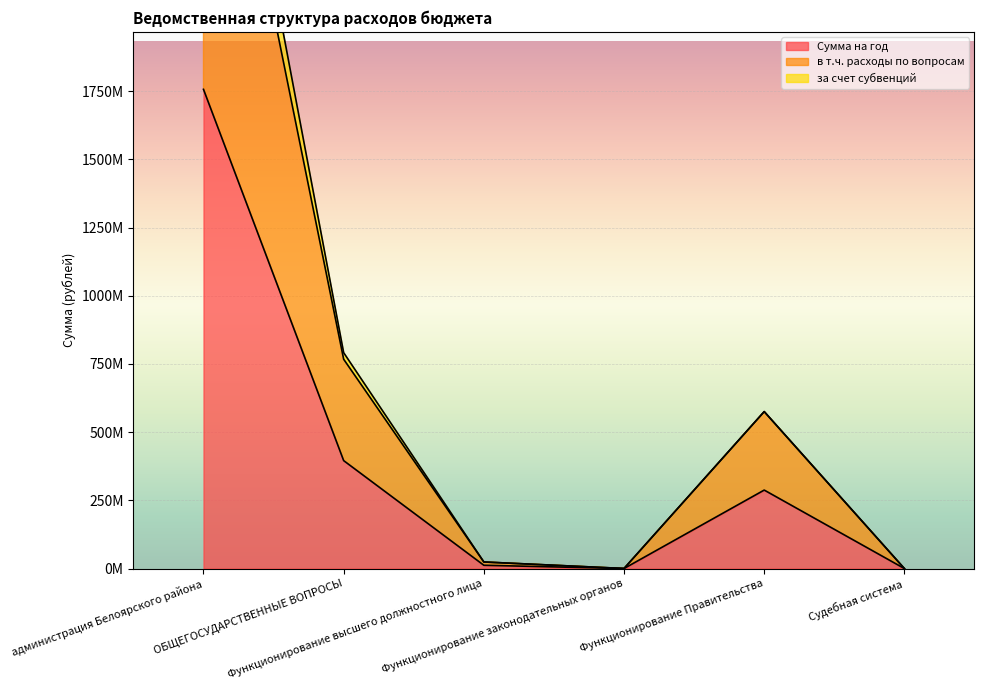

True or false: в т.ч. расходы по вопросам and Сумма на год intersect in this chart.

False